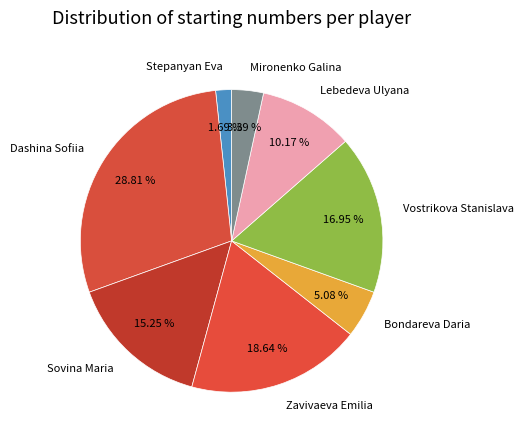

Rank the categories by value from lowest to highest.

Stepanyan Eva, Mironenko Galina, Bondareva Daria, Lebedeva Ulyana, Sovina Maria, Vostrikova Stanislava, Zavivaeva Emilia, Dashina Sofiia